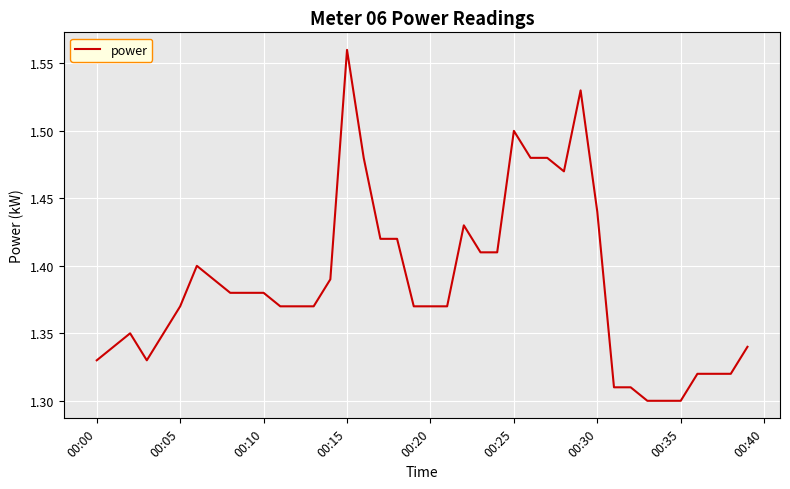

How many interior local peaks (higher than both neighbors) does the data have?

6